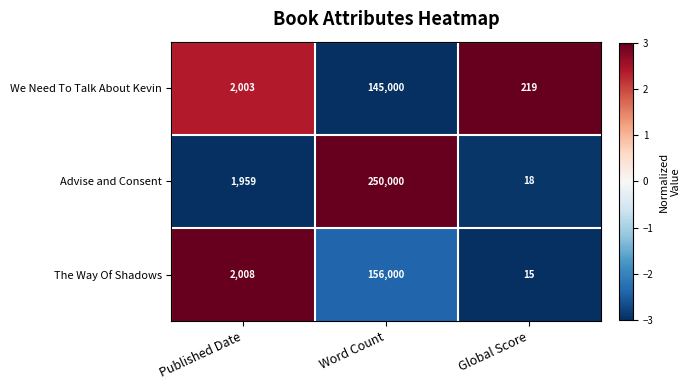

At which label does Advise and Consent reach its minimum?

Global Score